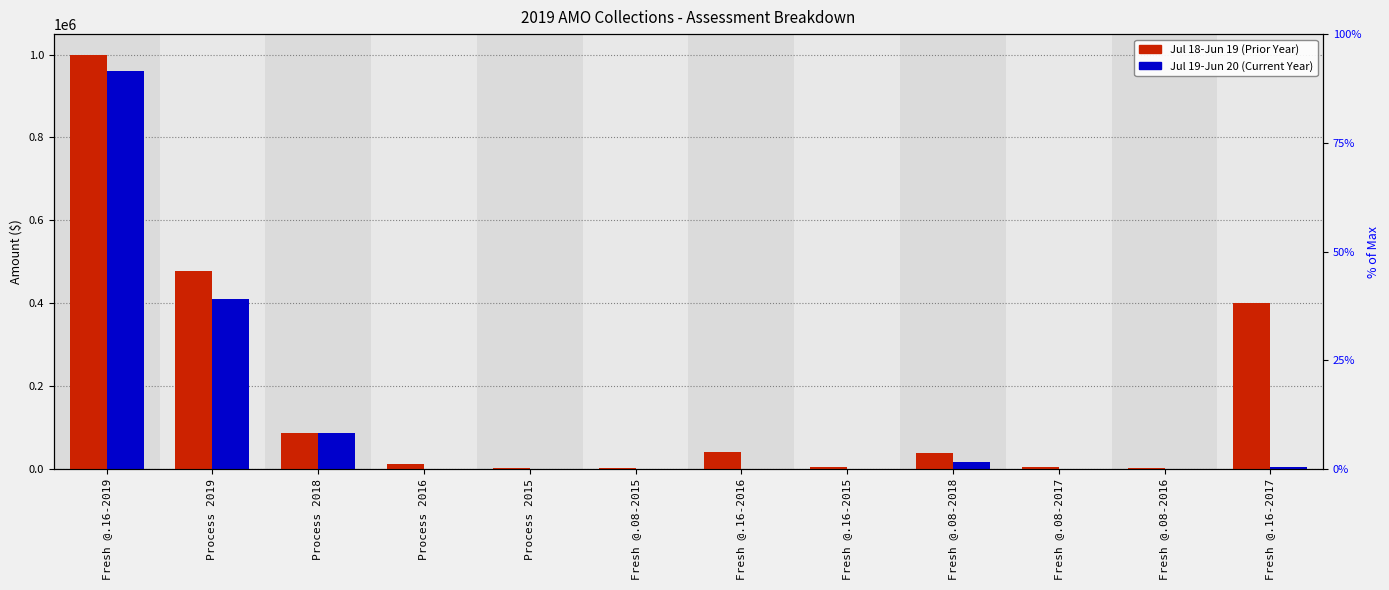

What are all the series names shown in the legend?

Jul 18-Jun 19 (Prior Year), Jul 19-Jun 20 (Current Year)